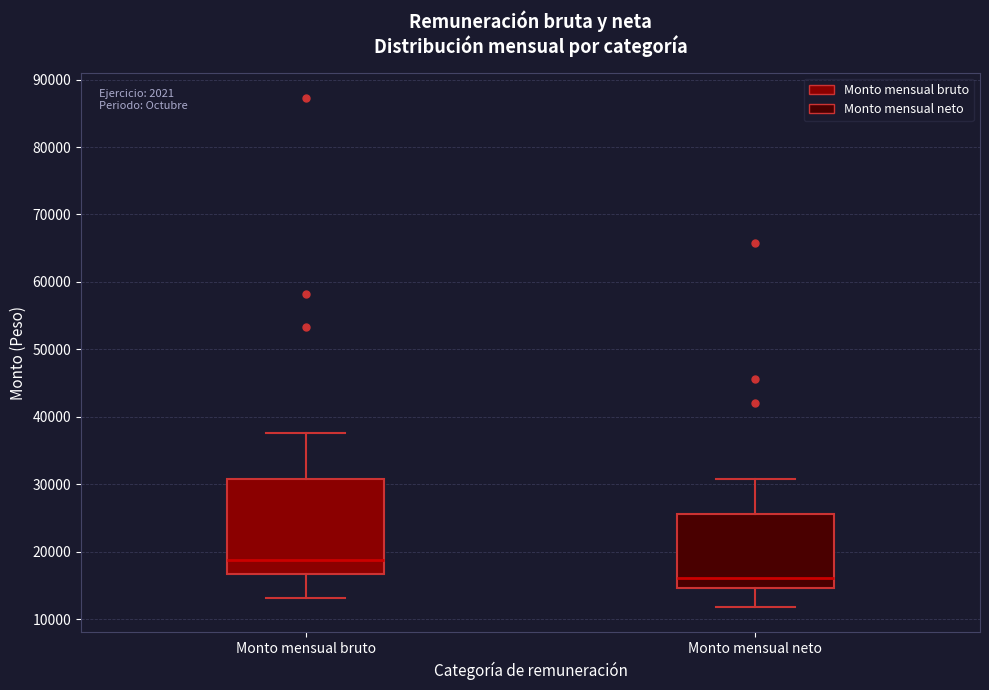

Reading left to right, transcribe this box plot: for each box, give where its median line is, the range the box spans, and where its two whiskers end, as read against the y-axis. The values are not printed on the chart, so give them approximately, as read against the axis.

Monto mensual bruto: median 19000, box 17000 to 31000, whiskers 13000 to 38000
Monto mensual neto: median 16000, box 15000 to 26000, whiskers 12000 to 31000